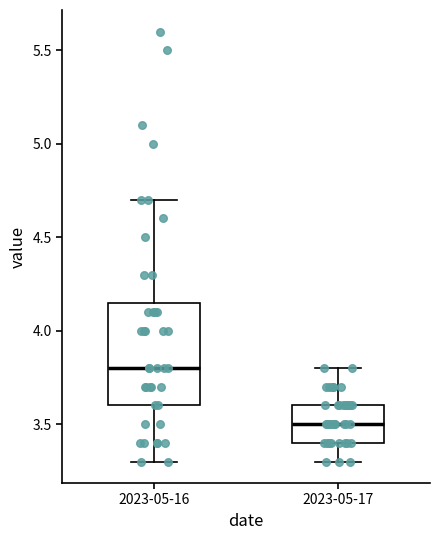

Comparing the boxes themselves (not the whiskers), which one is the tallest?

2023-05-16